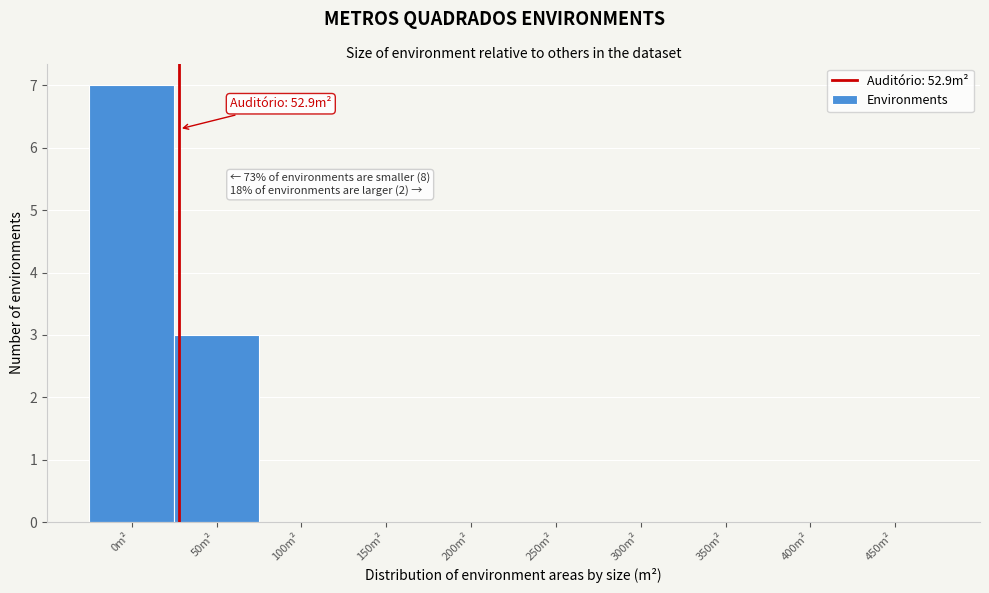

Reading left to right, extract all data points from this chart.

0m²=7	50m²=3	100m²=0	150m²=0	200m²=0	250m²=0	300m²=0	350m²=0	400m²=0	450m²=0